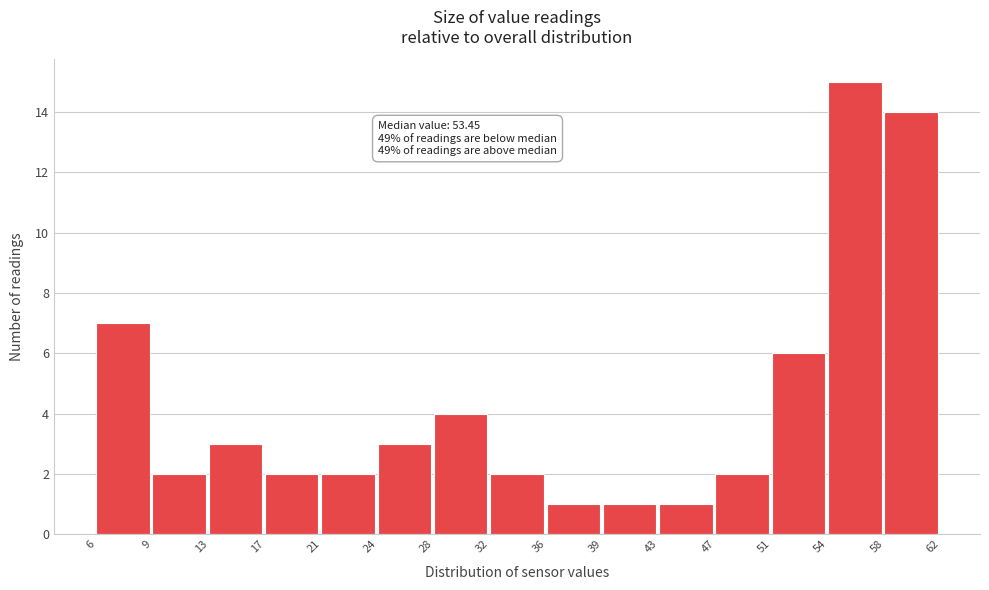

Which range on the x-axis has the tallest bar?

54 to 58